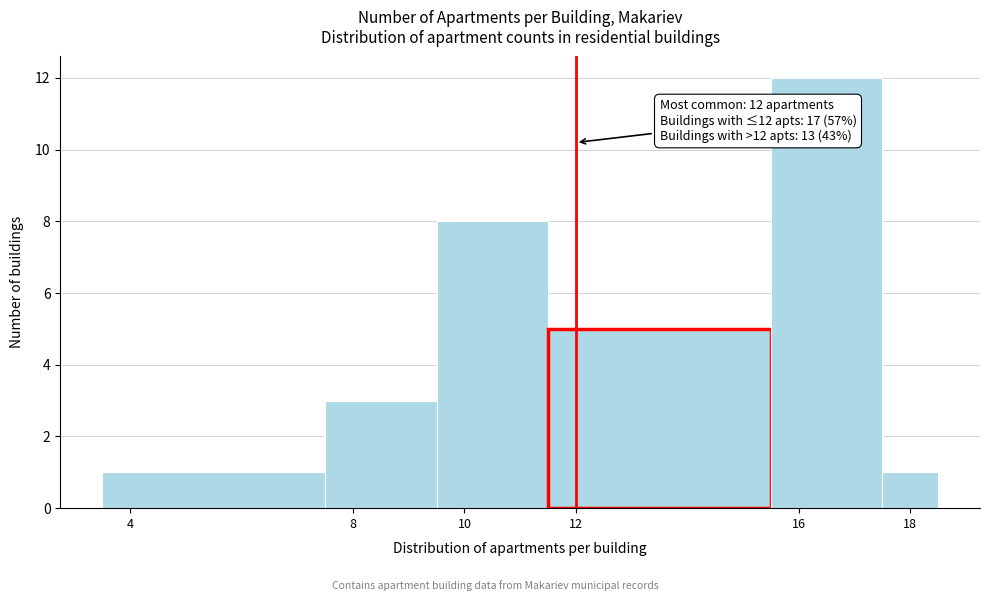

Over which range of the x-axis is the bar tallest?

15.5 to 17.5